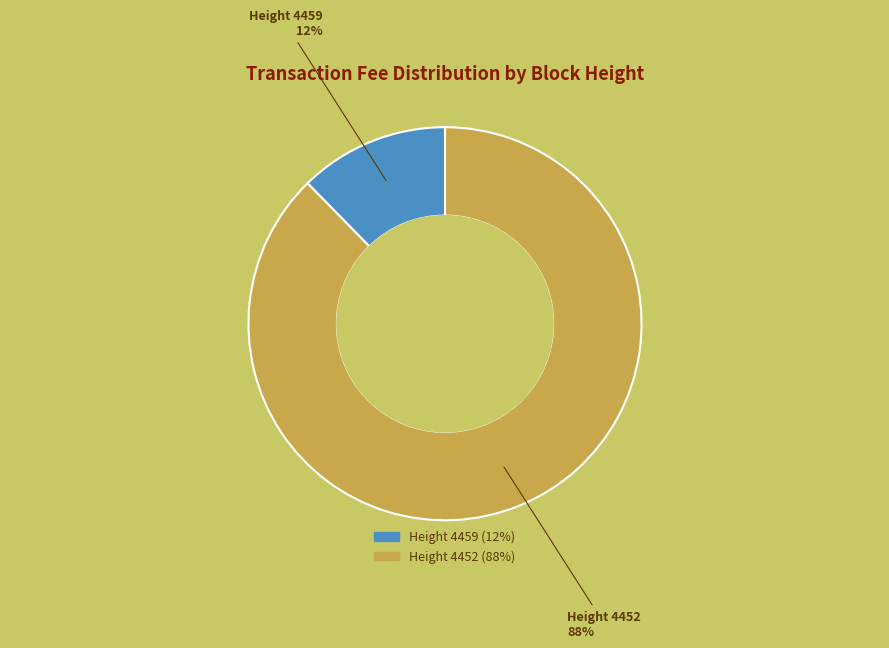

Is there a majority slice in this chart?

Yes